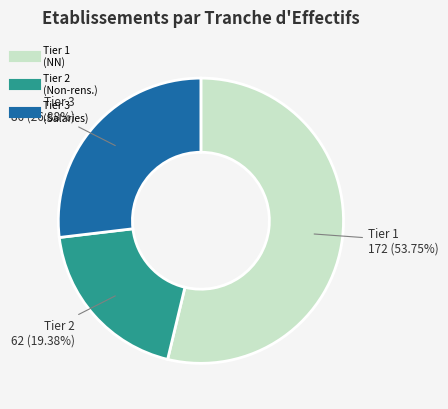

Is there any slice that represents more than half of the pie?

Yes